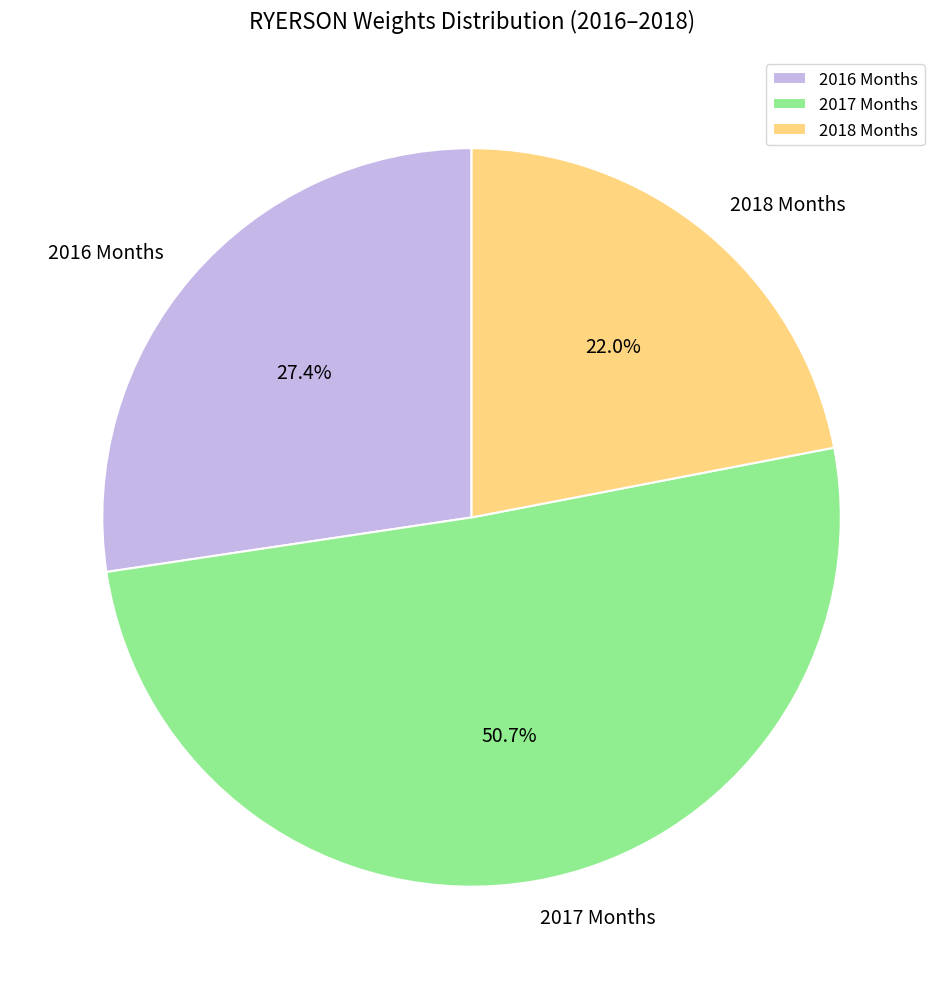

Which has a higher value, 2016 Months or 2018 Months?

2016 Months